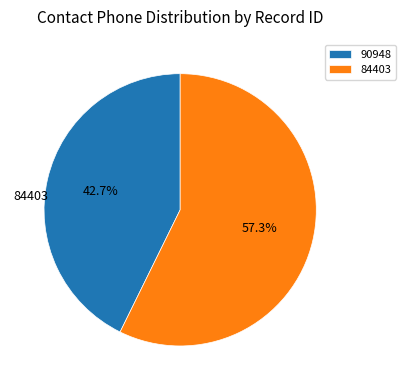

How many segments does this pie chart have?

2